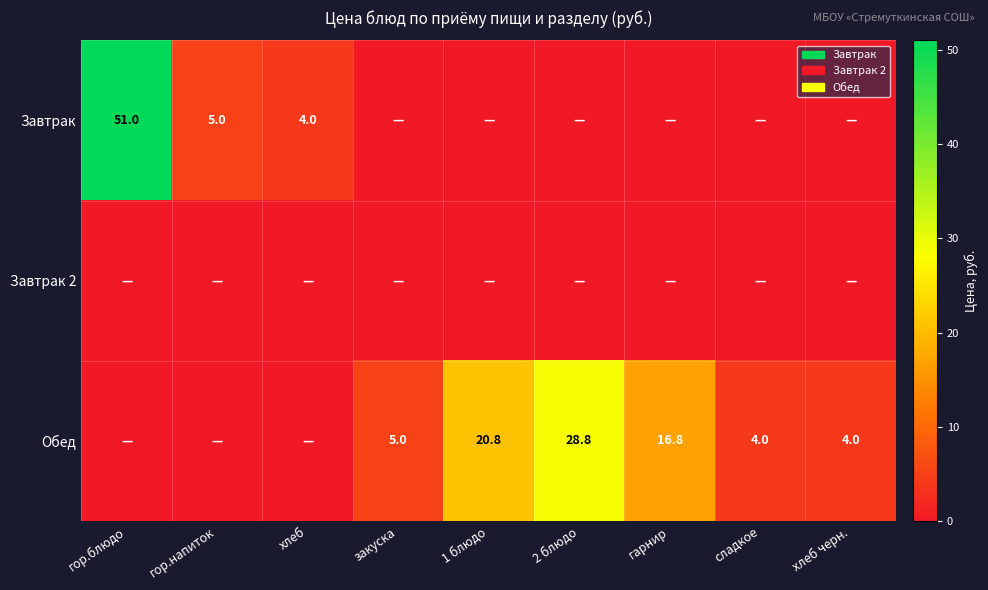

The value of Обед at 1 блюдо is 20.8. True or false?

True